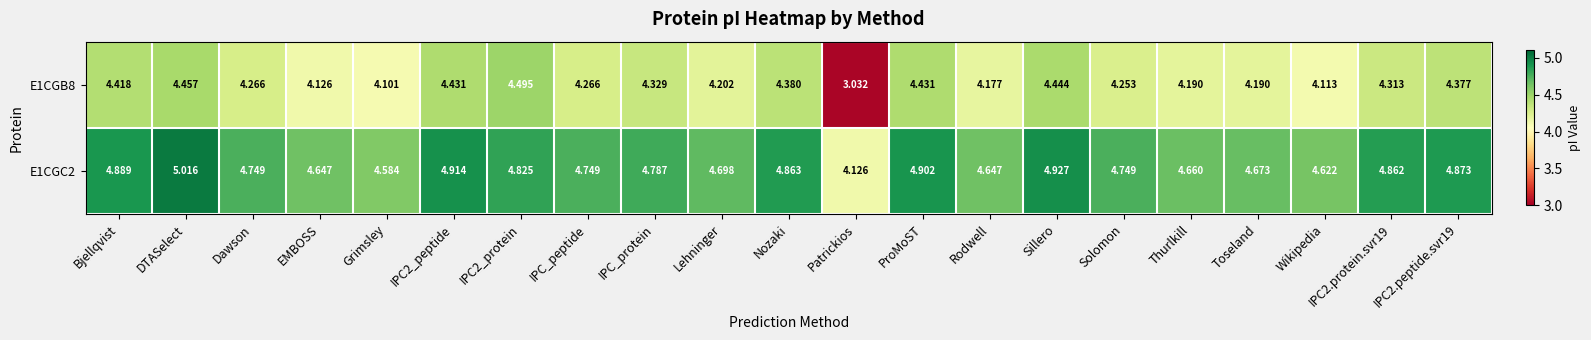

Where is E1CGB8 nearest to the value 3?

Patrickios